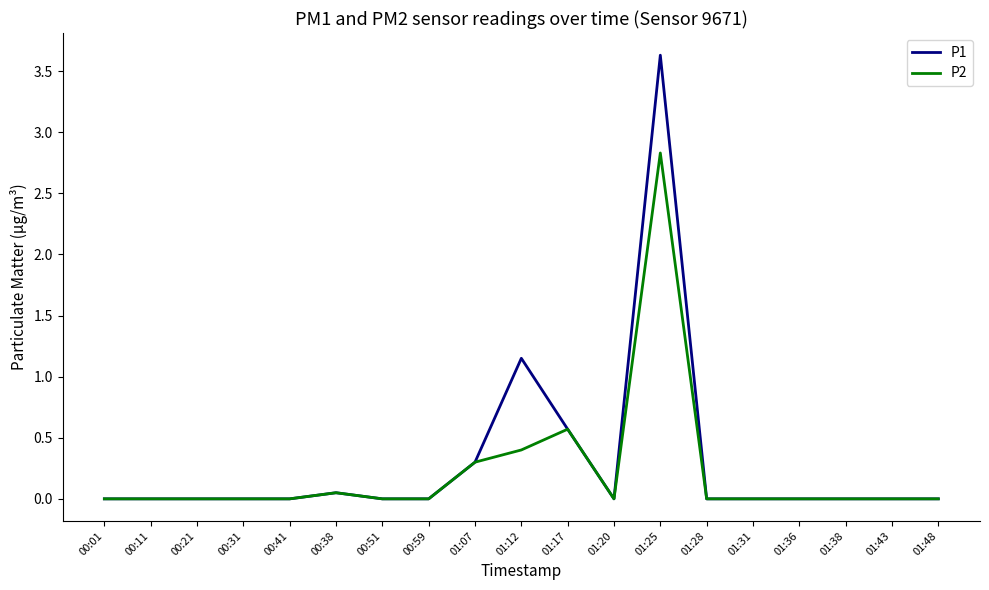

Rank the series by their maximum value, from lowest to highest.

P2, P1